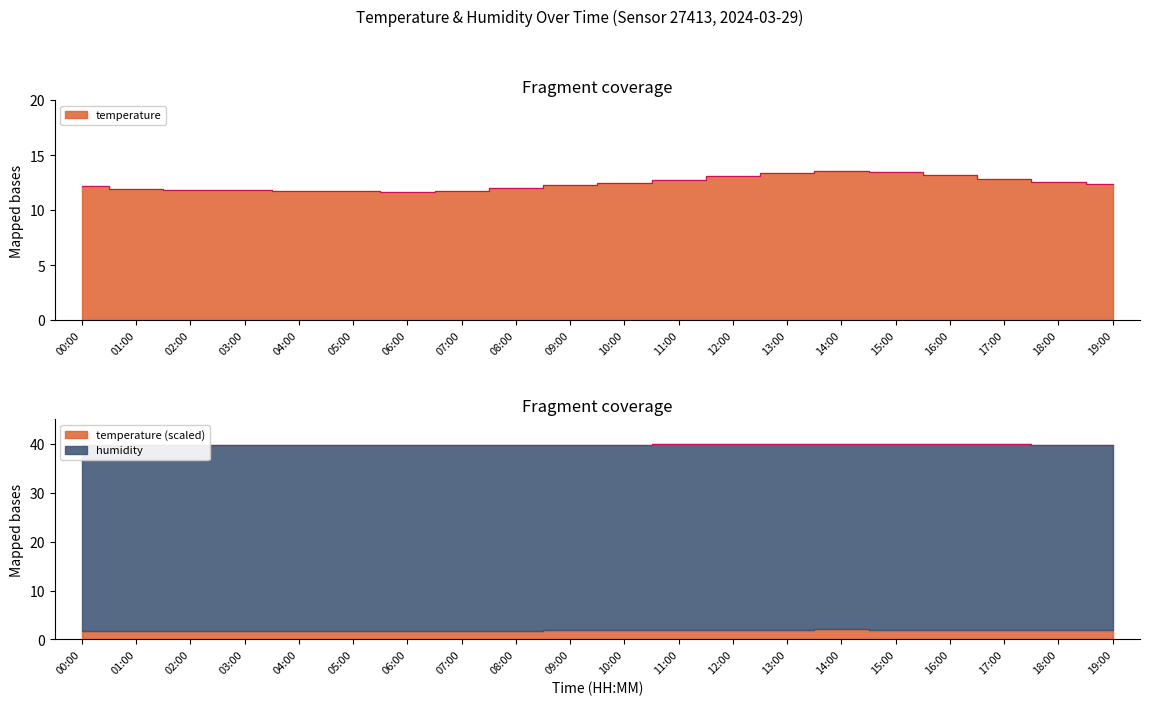

Which label corresponds to the largest value in the chart?

14:00